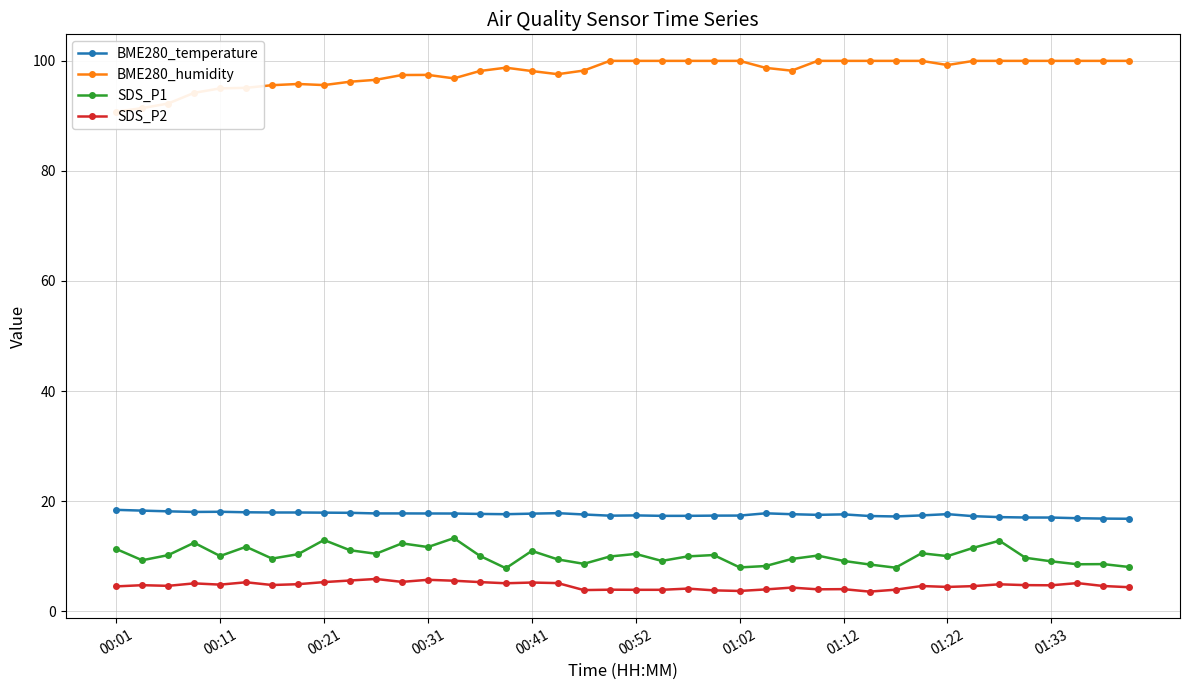

Where does the BME280_temperature series first go above 17?

00:01